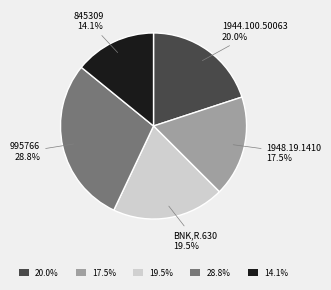

Approximately how many times larger is the value at 1948.19.1410 compared to BNK,R.630?

0.9